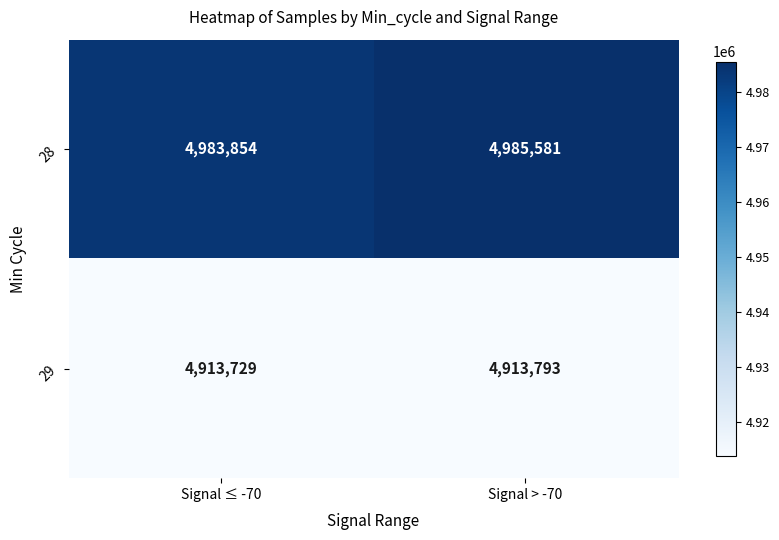

What is the lowest value of the 28 series?

4983854